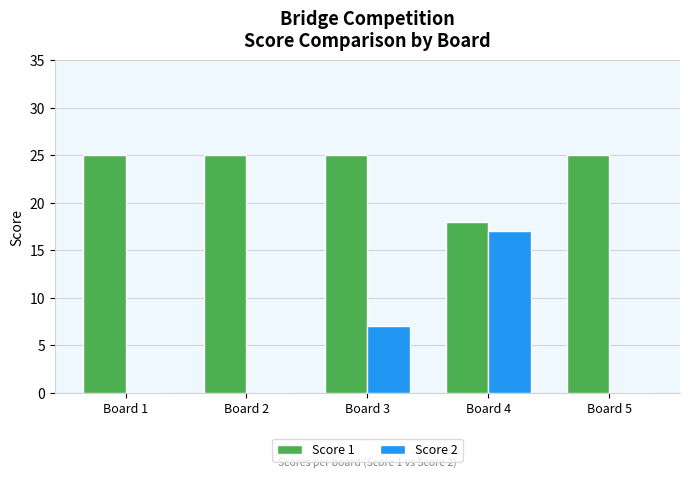

How many distinct data groups are displayed?

2